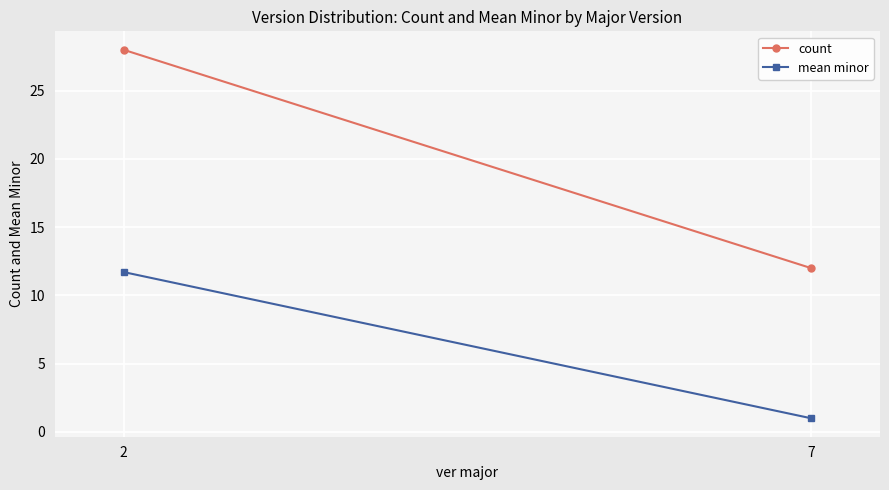

List the labels in order of mean minor value, smallest first.

7, 2